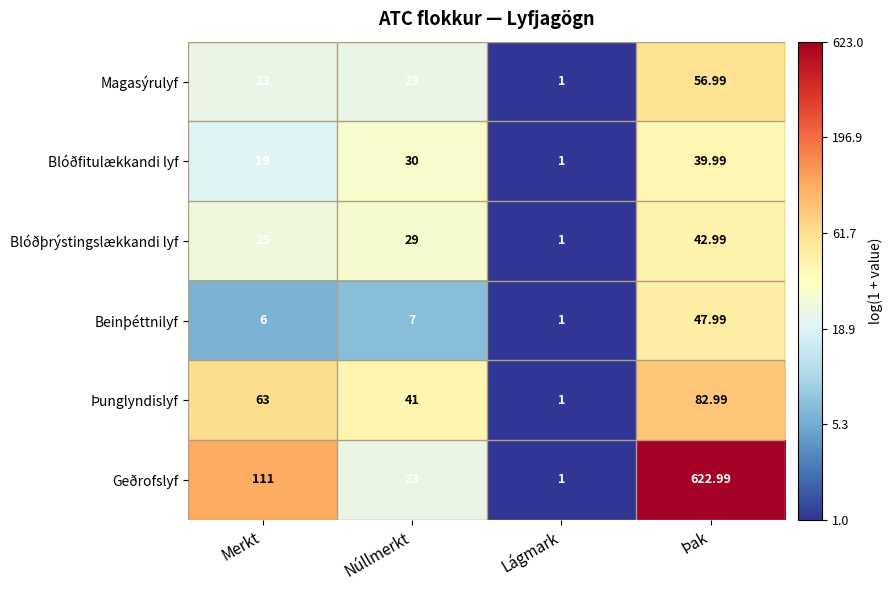

At which category does the chart reach its minimum across all series?

Lágmark